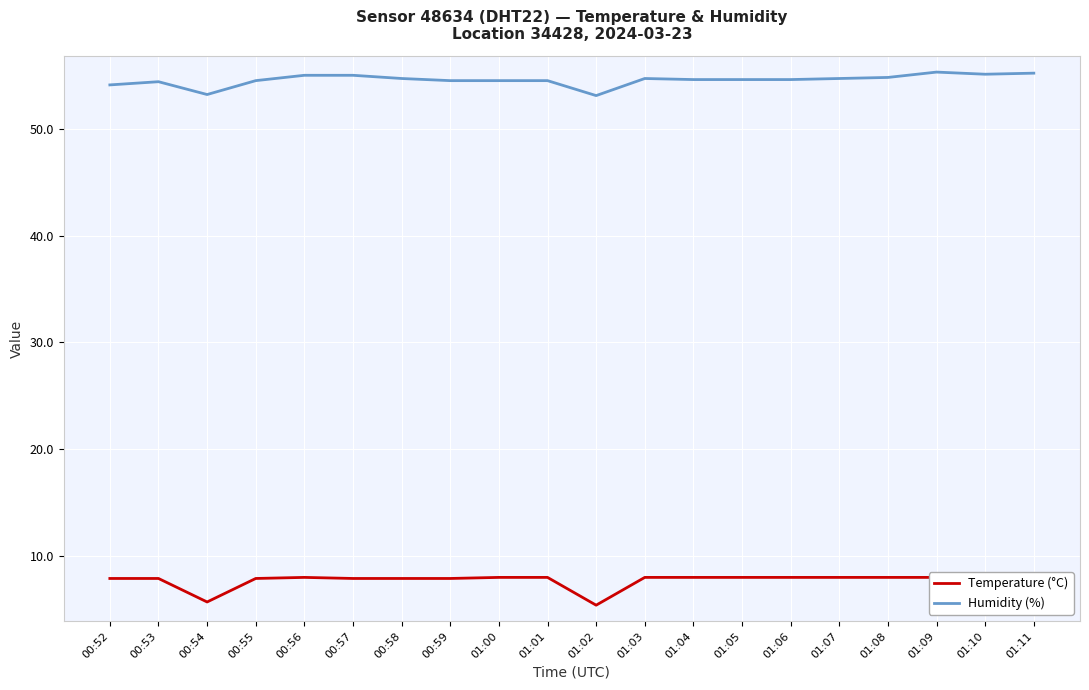

Reading left to right, transcribe all the data shown in this chart.

Temperature (°C): 00:52=7.9	00:53=7.9	00:54=5.7	00:55=7.9	00:56=8.0	00:57=7.9	00:58=7.9	00:59=7.9	01:00=8.0	01:01=8.0	01:02=5.4	01:03=8.0	01:04=8.0	01:05=8.0	01:06=8.0	01:07=8.0	01:08=8.0	01:09=8.0	01:10=8.0	01:11=8.0
Humidity (%): 00:52=54.1	00:53=54.4	00:54=53.2	00:55=54.5	00:56=55.0	00:57=55.0	00:58=54.7	00:59=54.5	01:00=54.5	01:01=54.5	01:02=53.1	01:03=54.7	01:04=54.6	01:05=54.6	01:06=54.6	01:07=54.7	01:08=54.8	01:09=55.3	01:10=55.1	01:11=55.2